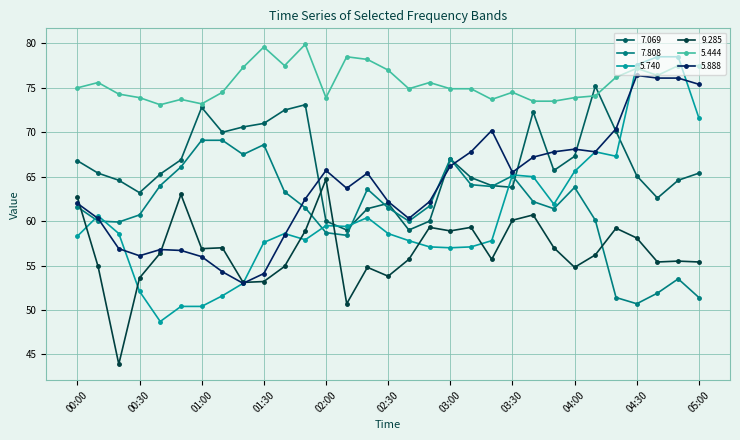

What is the value of the 5.888 point at the 2nd from the left?

60.3